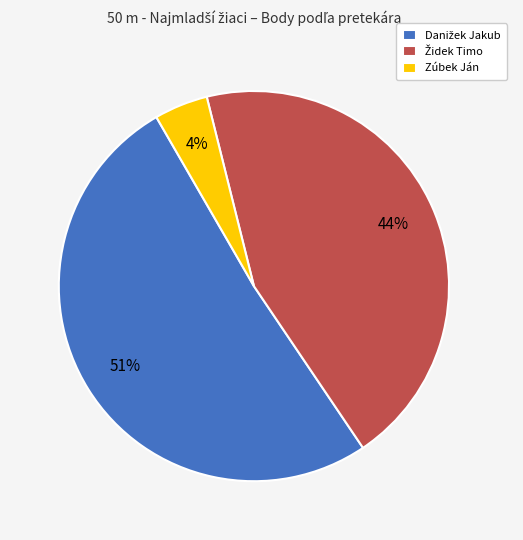

The Zúbek Ján slice represents 12% of the pie. True or false?

False